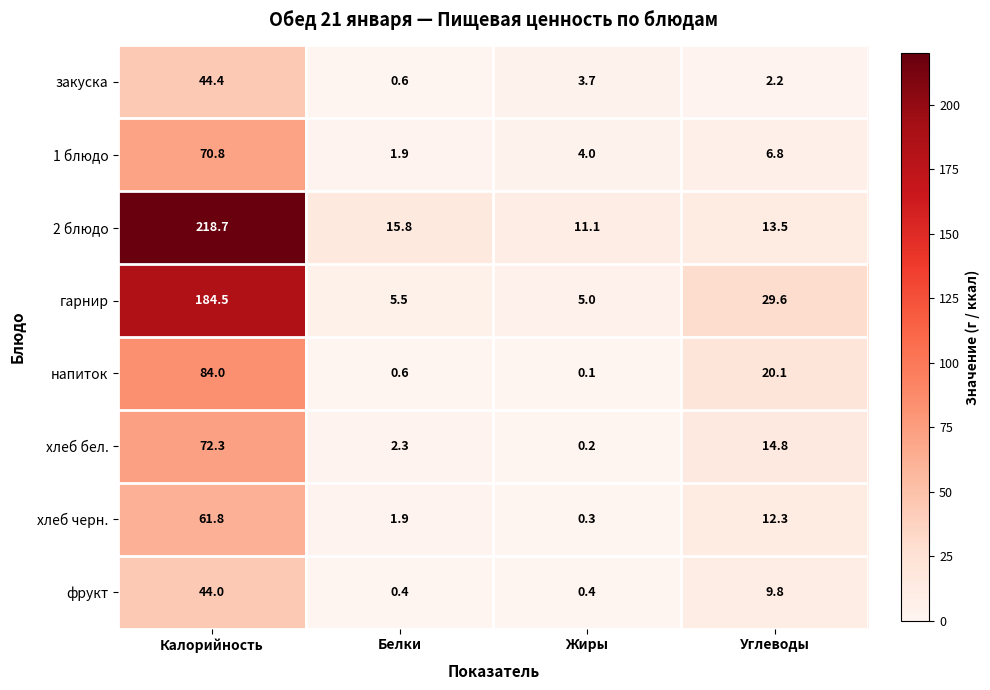

What is the difference between the highest and lowest values at Углеводы?

27.4